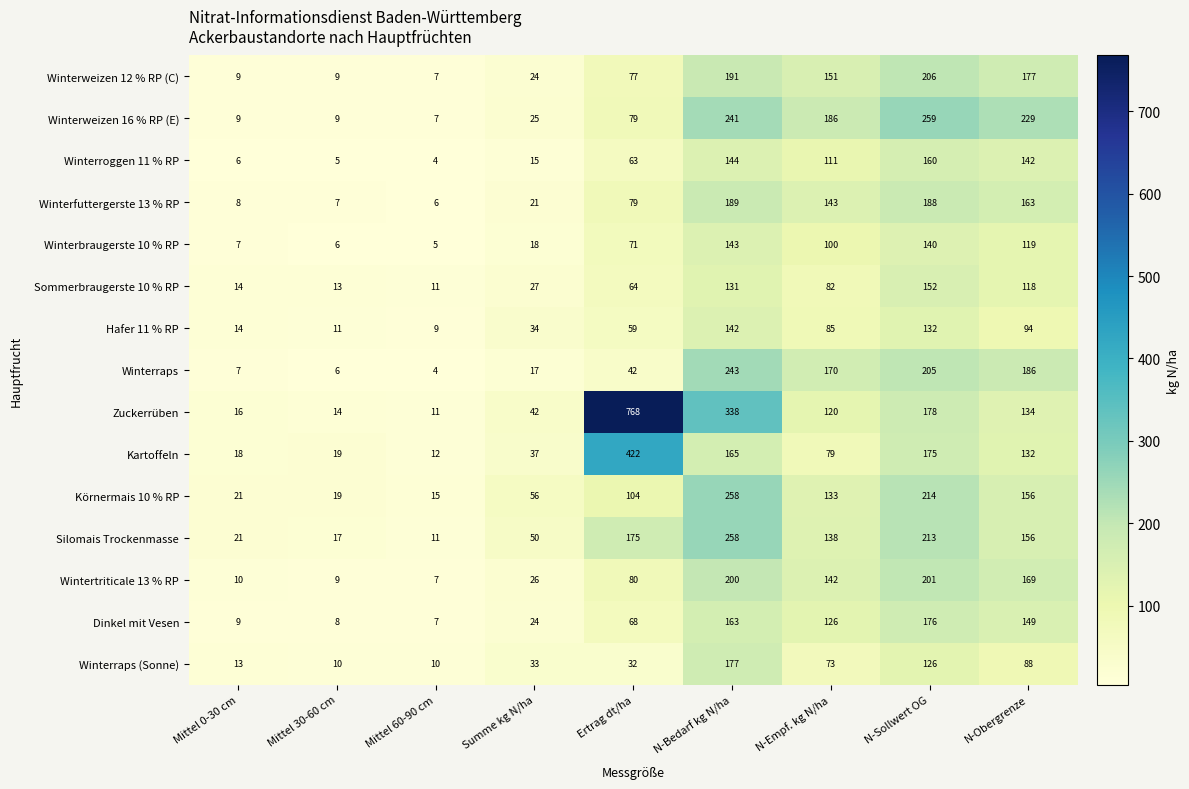

The Winterroggen 11 % RP series shows 7 at Mittel 60-90 cm. True or false?

False